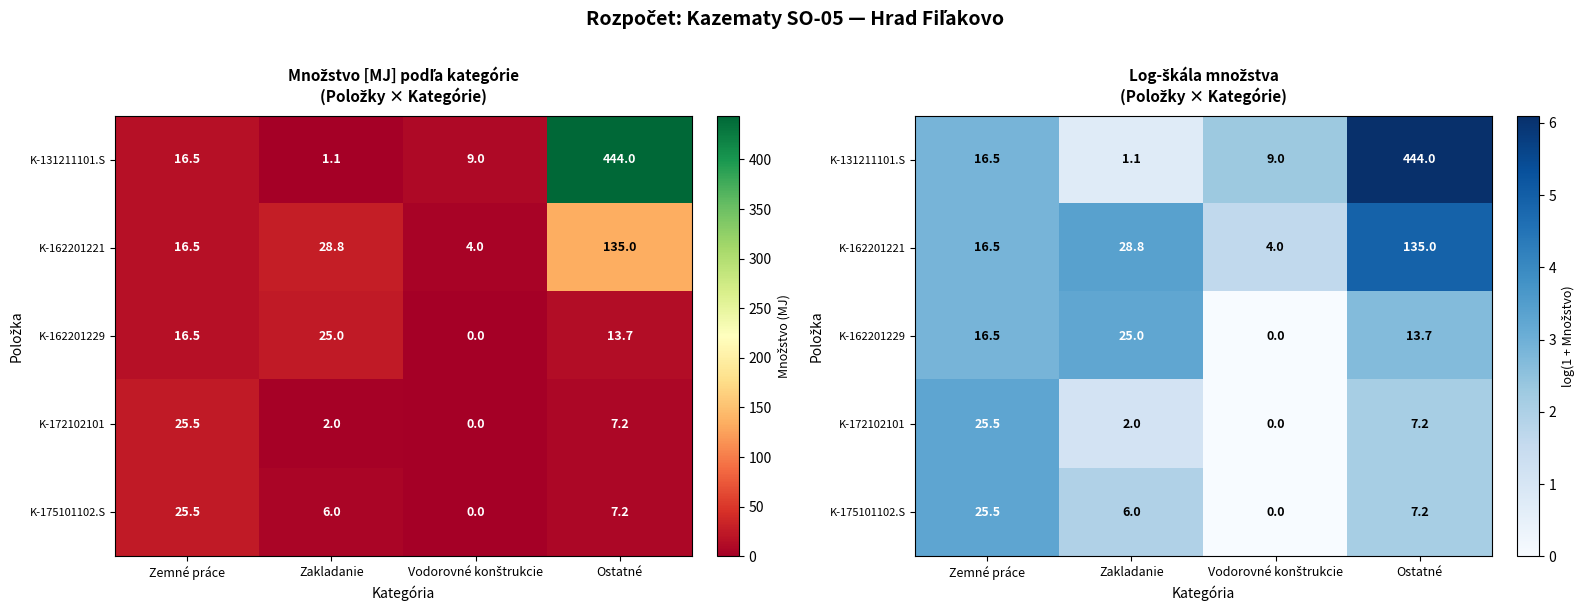

Is the value of K-131211101.S at Vodorovné konštrukcie greater than the value of K-162201221 at Ostatné?

No